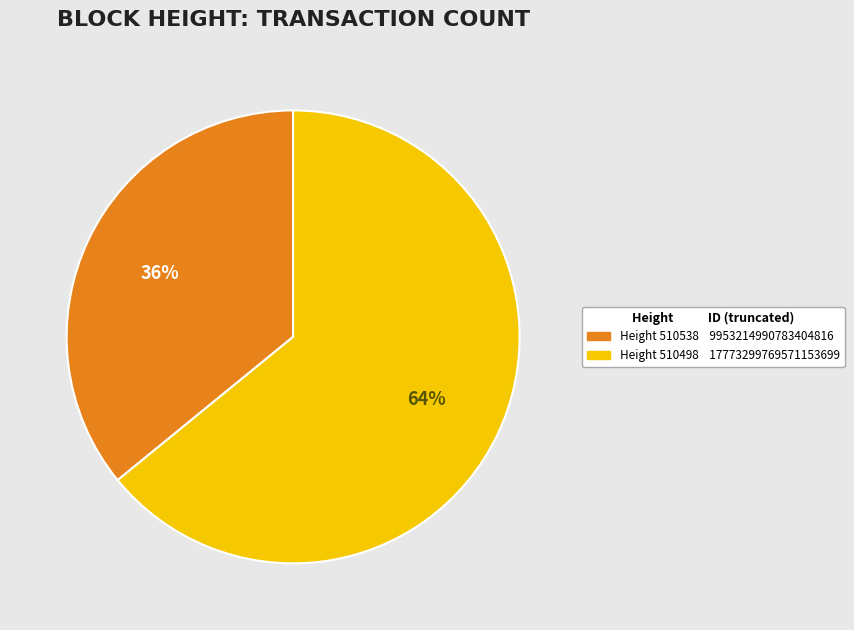

To the nearest percent, what is the average slice percentage?

50%